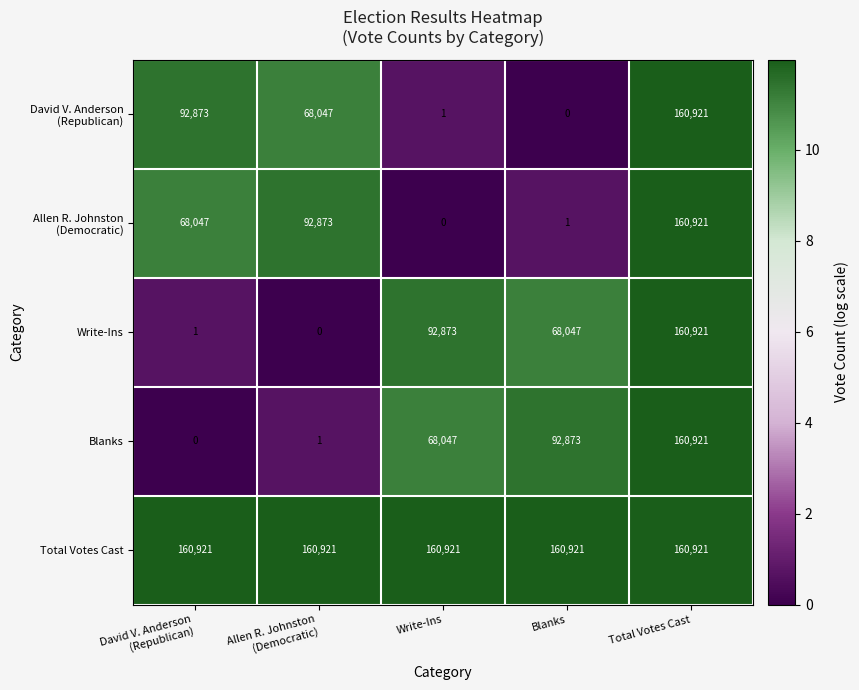

What is the spread (max minus min) of values at Write-Ins?

160921